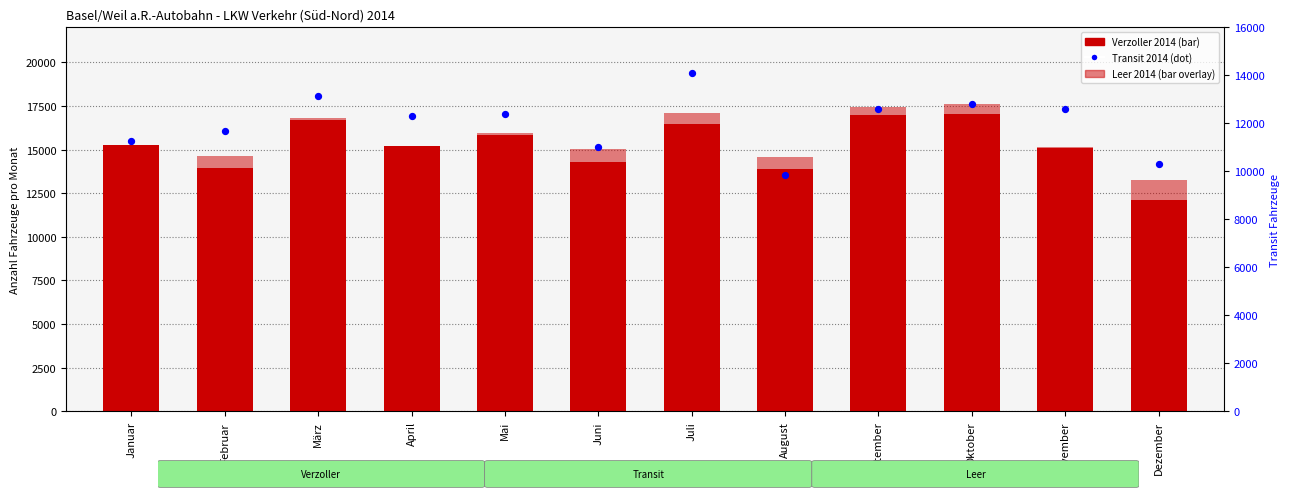

Which series contains the lowest Y value?

Transit 2014